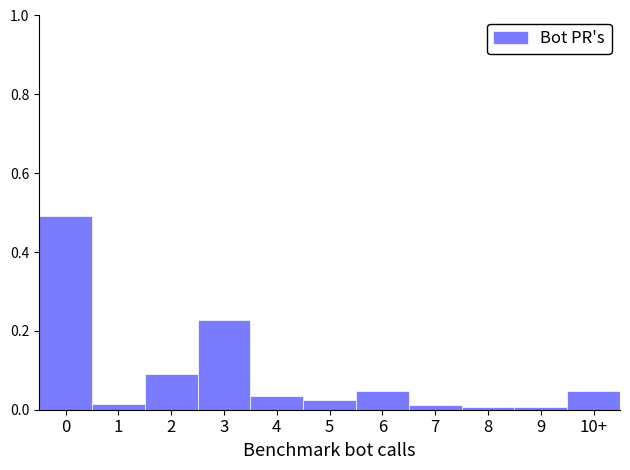

True or false: the data shows 0.0 at 4.

True